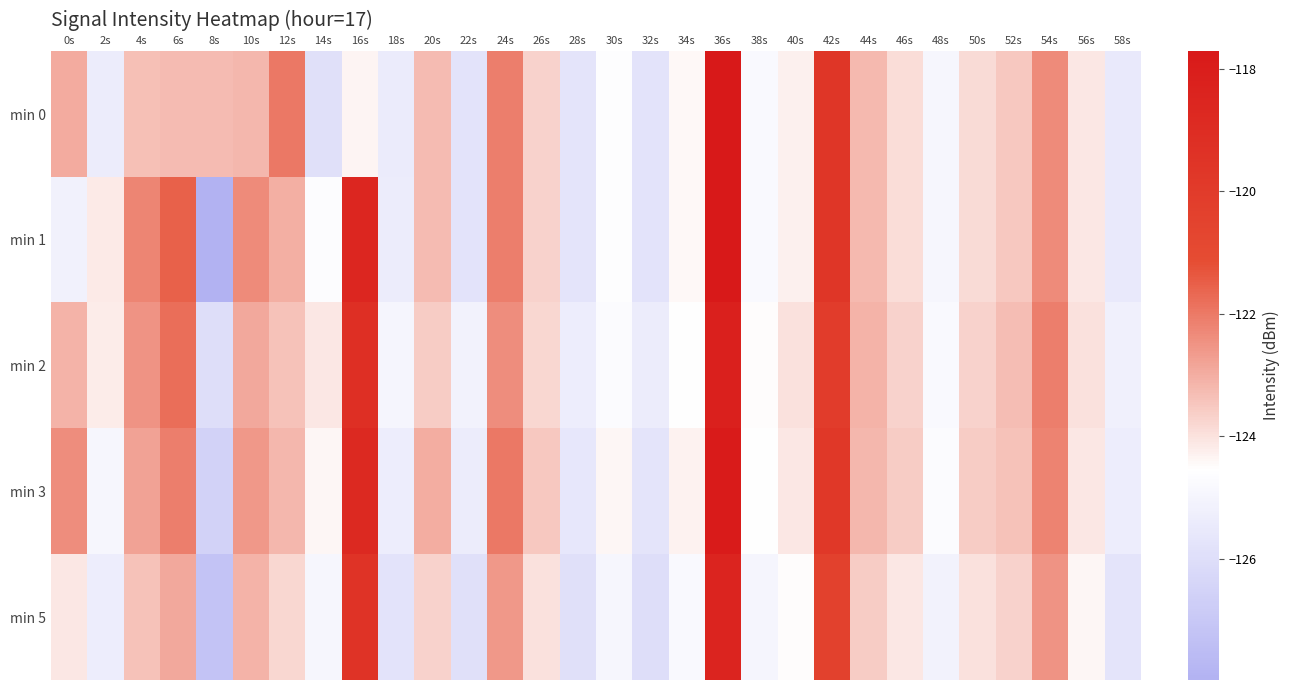

What is the greatest value displayed?

-117.7